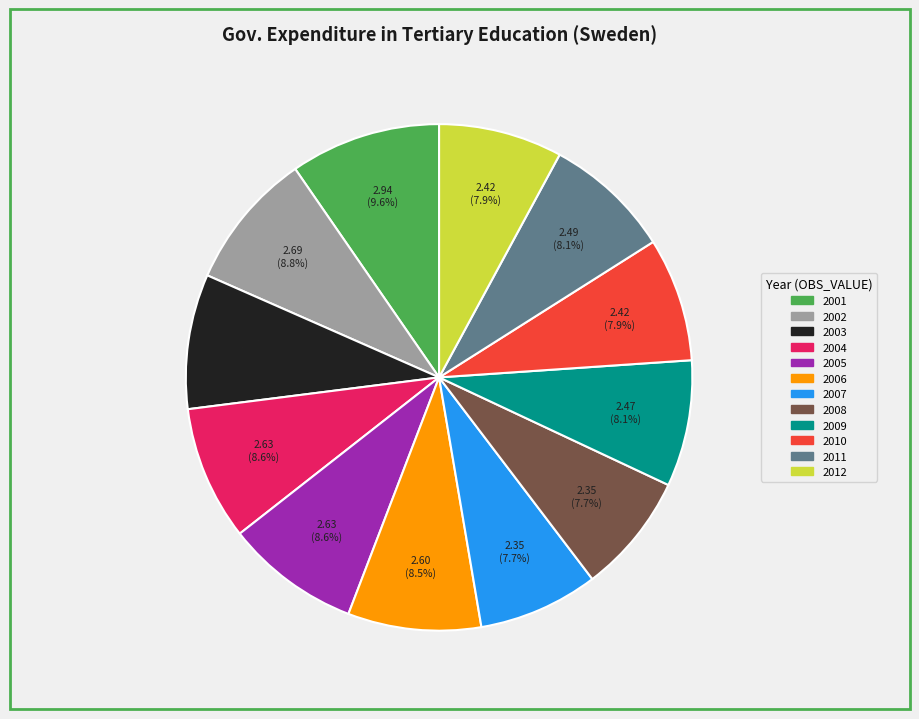

Approximately how many times larger is the value at 2004 compared to 2008?

1.1